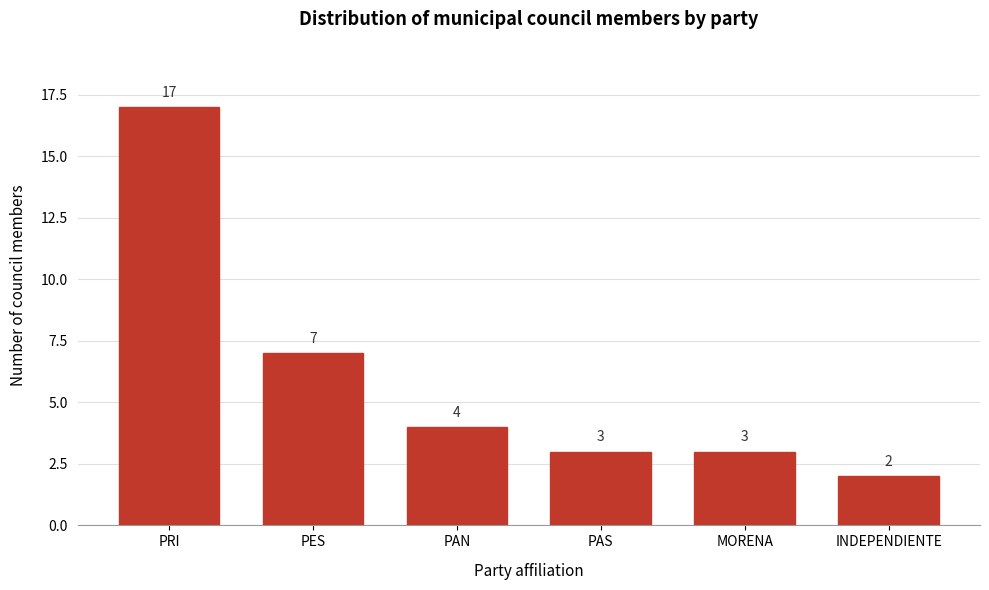

Reading left to right, list all the values displayed in this chart.

17	7	4	3	3	2